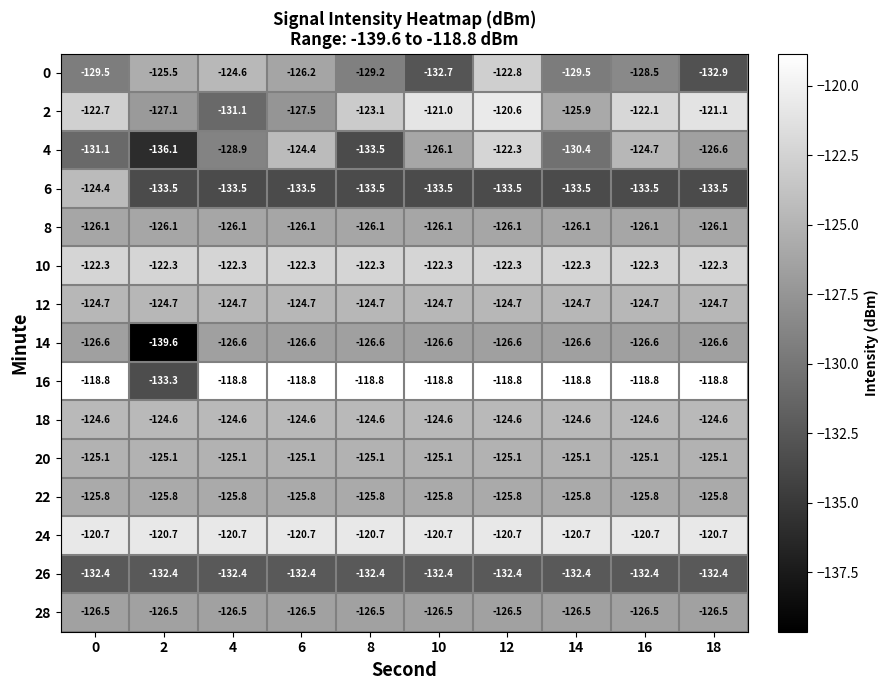

Is it true that 18 equals -124.6 at 0?

True